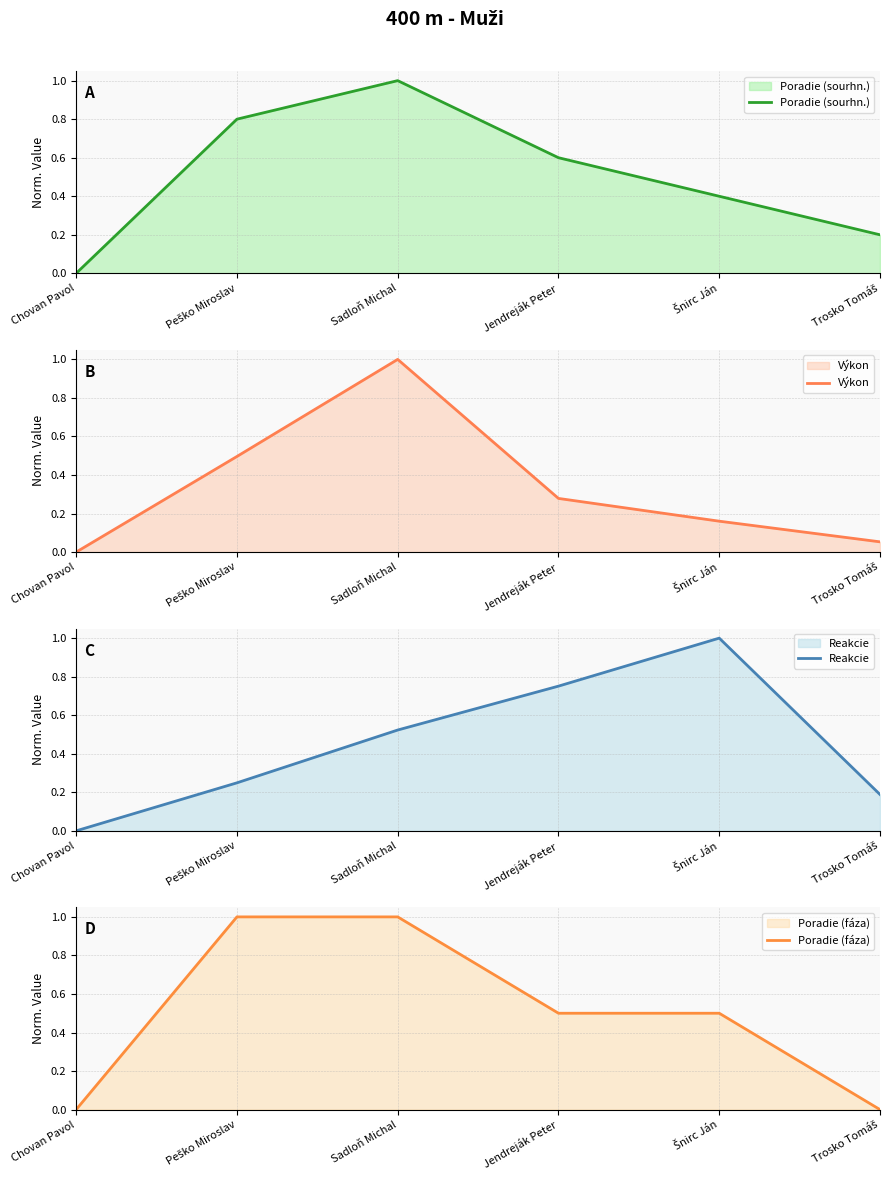

What position from the left is Trosko Tomáš?

6